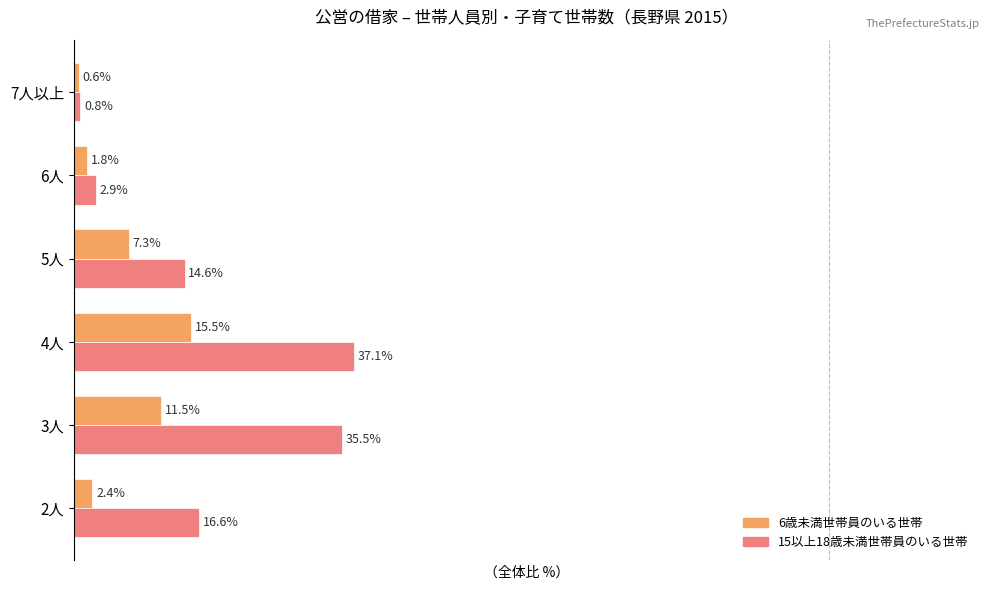

Which series changed the most between 2人 and 5人?

6歳未満世帯員のいる世帯